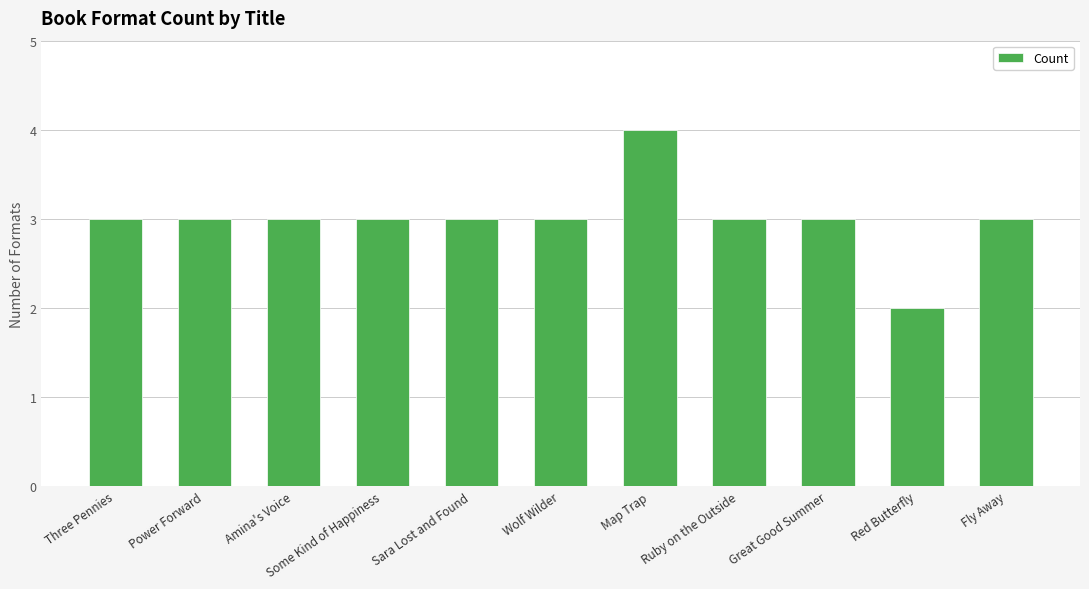

Reading left to right, what are all the values shown in this chart?

Three Pennies=3	Power Forward=3	Amina's Voice=3	Some Kind of Happiness=3	Sara Lost and Found=3	Wolf Wilder=3	Map Trap=4	Ruby on the Outside=3	Great Good Summer=3	Red Butterfly=2	Fly Away=3